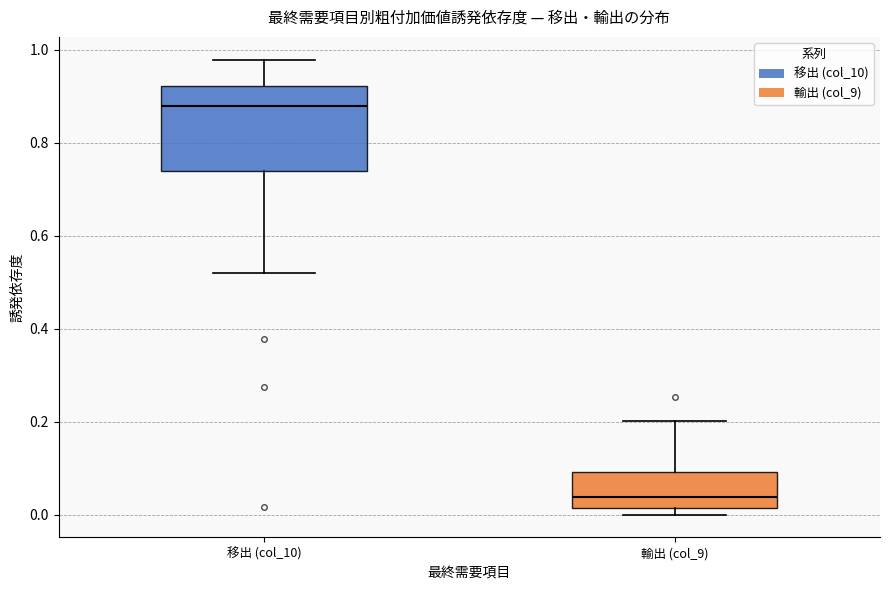

Reading left to right, transcribe this box plot: for each box, give where its median line is, the range the box spans, and where its two whiskers end, as read against the y-axis. The values are not printed on the chart, so give them approximately, as read against the axis.

移出 (col_10): median 0.88, box 0.74 to 0.92, whiskers 0.52 to 0.98
輸出 (col_9): median 0.04, box 0.02 to 0.10, whiskers 0.00 to 0.20